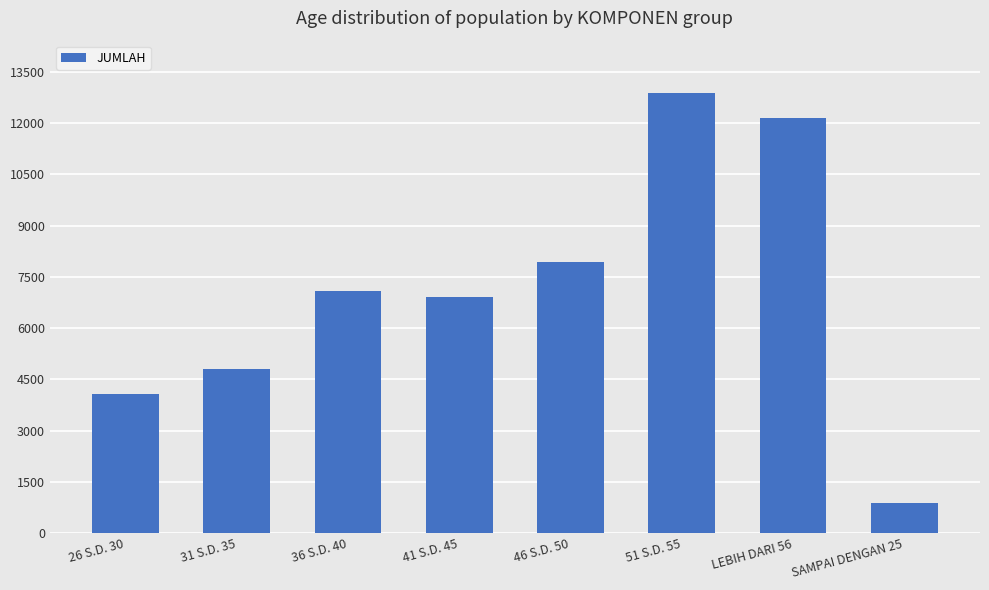

How many bars are there in total?

8